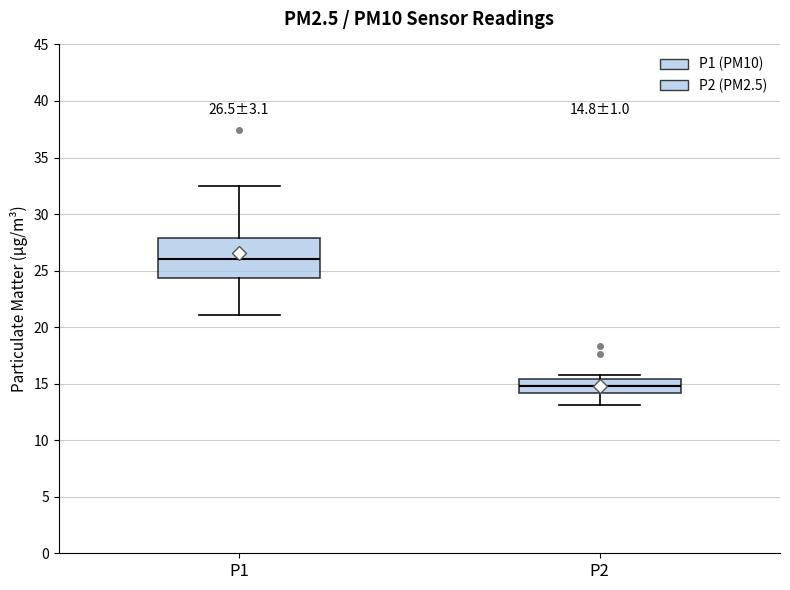

Which box's median line is the lowest?

P2